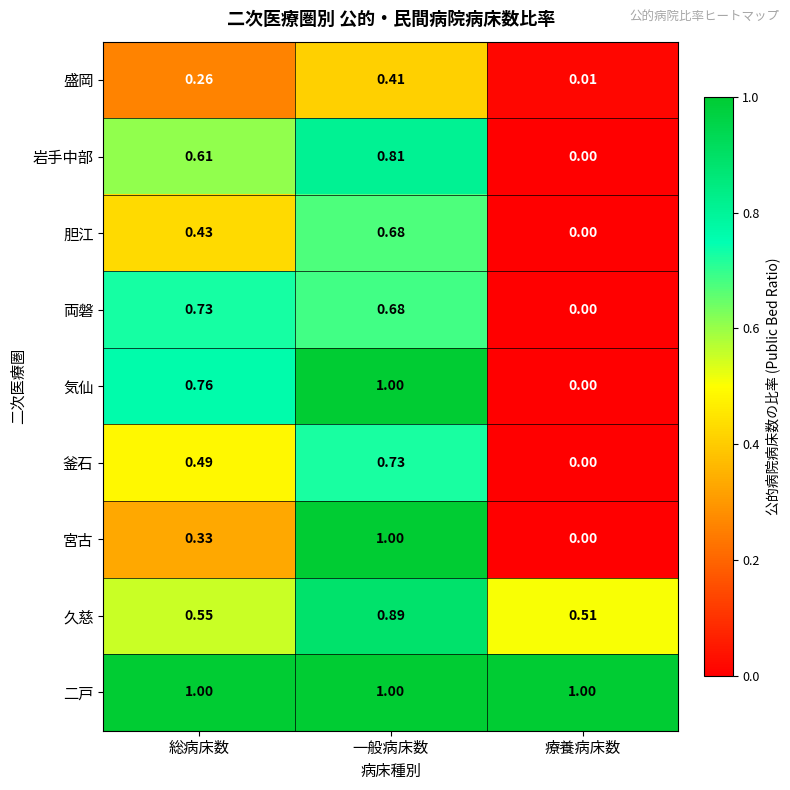

Between 総病床数 and 一般病床数, which series saw the biggest shift?

宮古